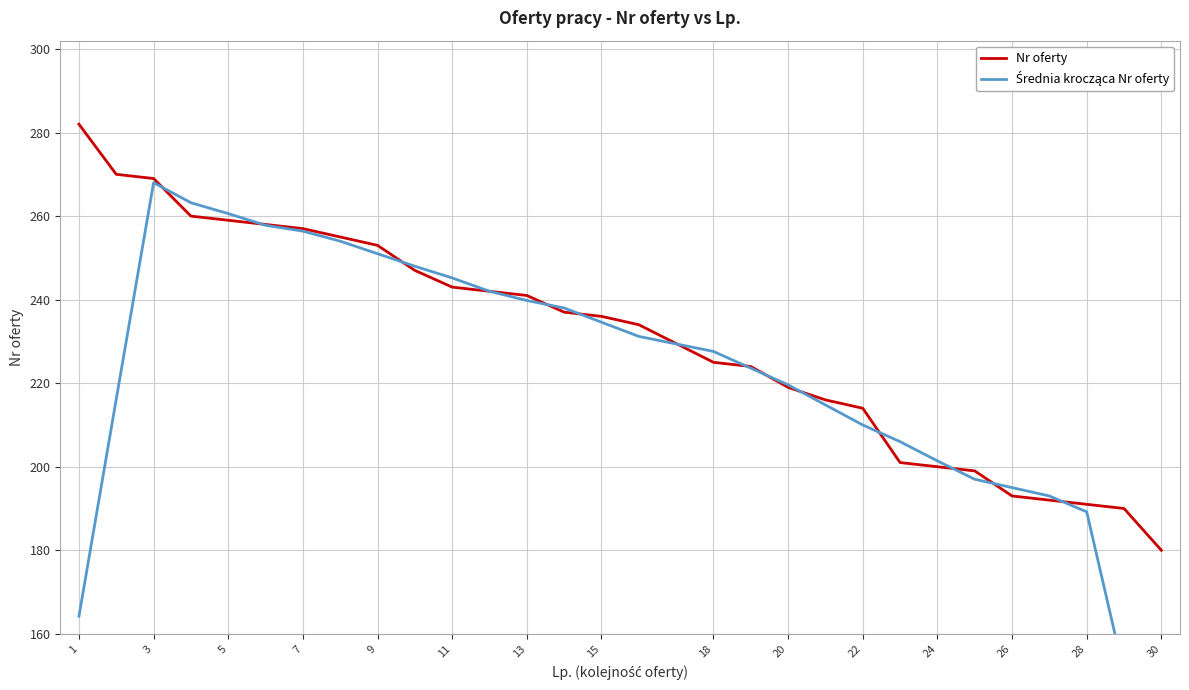

The Nr oferty series shows 38 at 30. True or false?

False